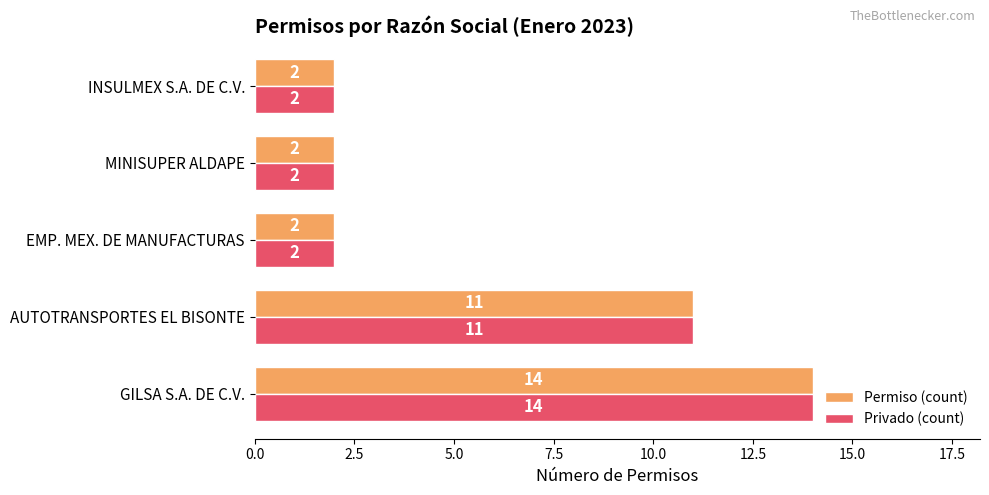

What is the sum of all Permiso (count) values?

31